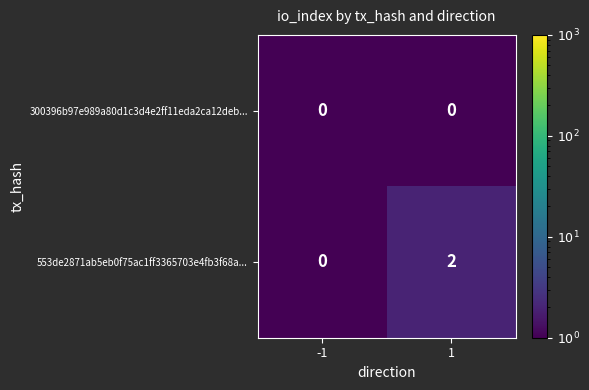

Reading left to right, list all the values displayed in this chart.

300396b97e989a80d1c3d4e2ff11eda2ca12deb...: -1=0	1=0
553de2871ab5eb0f75ac1ff3365703e4fb3f68a...: -1=0	1=2